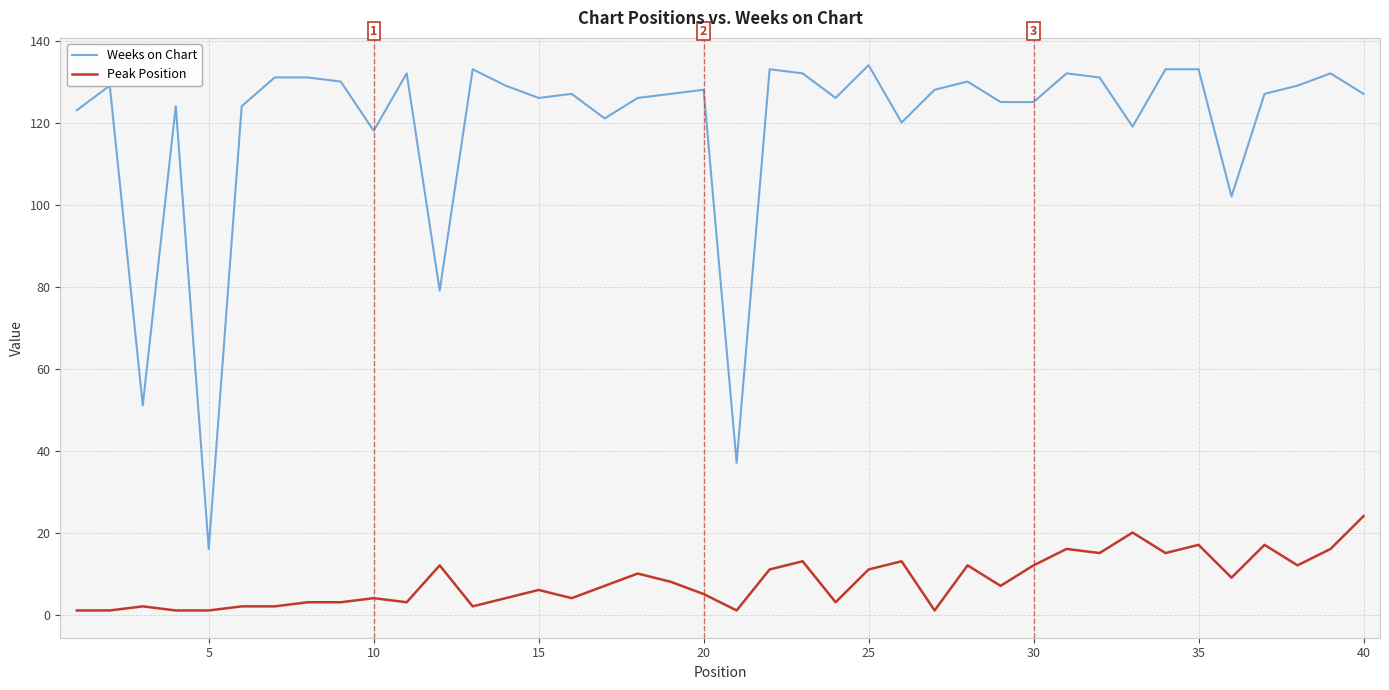

List the series in order of their overall mean, lowest first.

Peak Position, Weeks on Chart